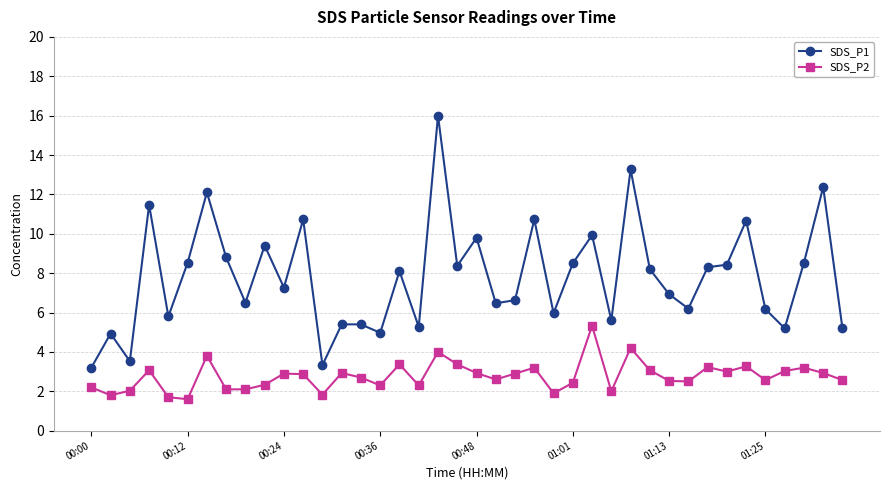

What is the average value of the SDS_P1 series?

7.8